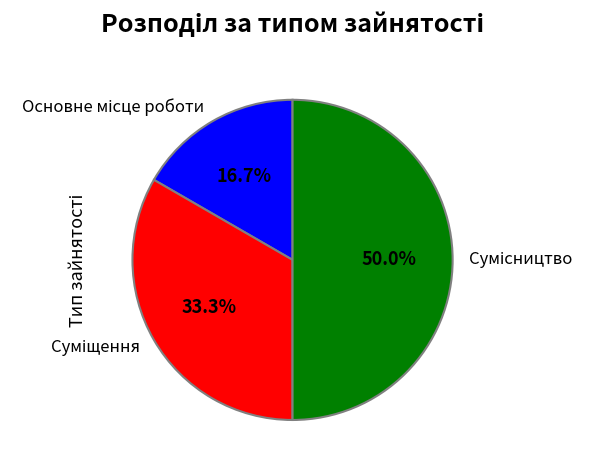

Which slice is the largest?

Сумісництво